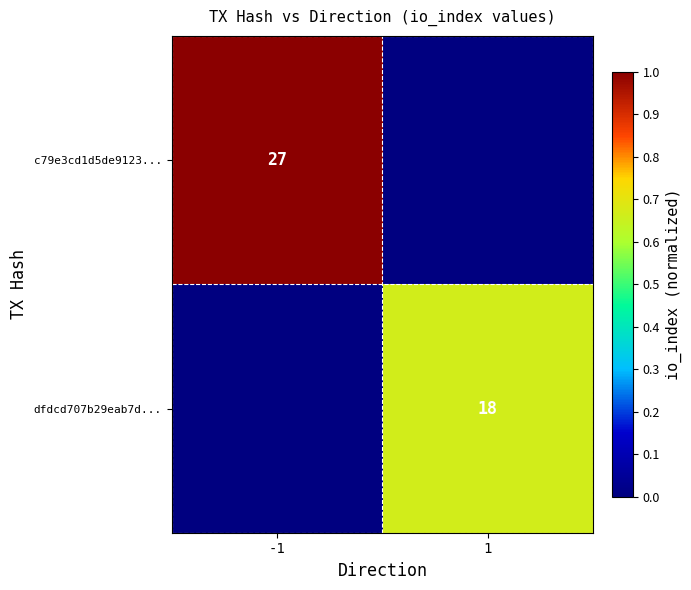

The dfdcd707b29eab7d... series shows 28 at 1. True or false?

False